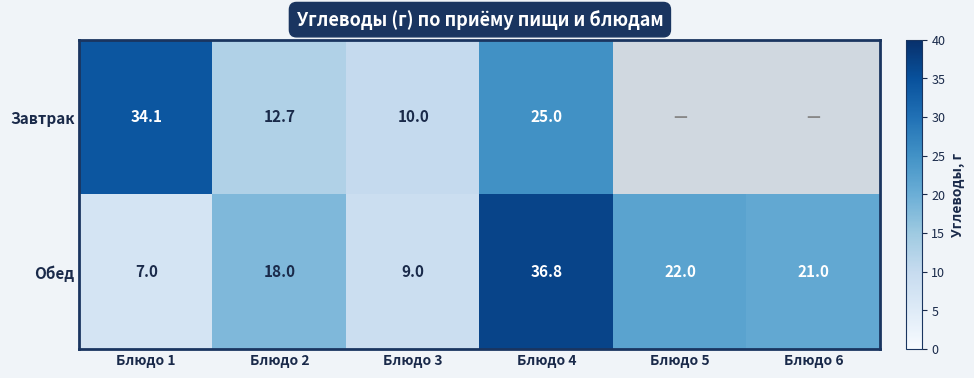

Rank the series at Блюдо 1 from lowest to highest value.

Обед, Завтрак